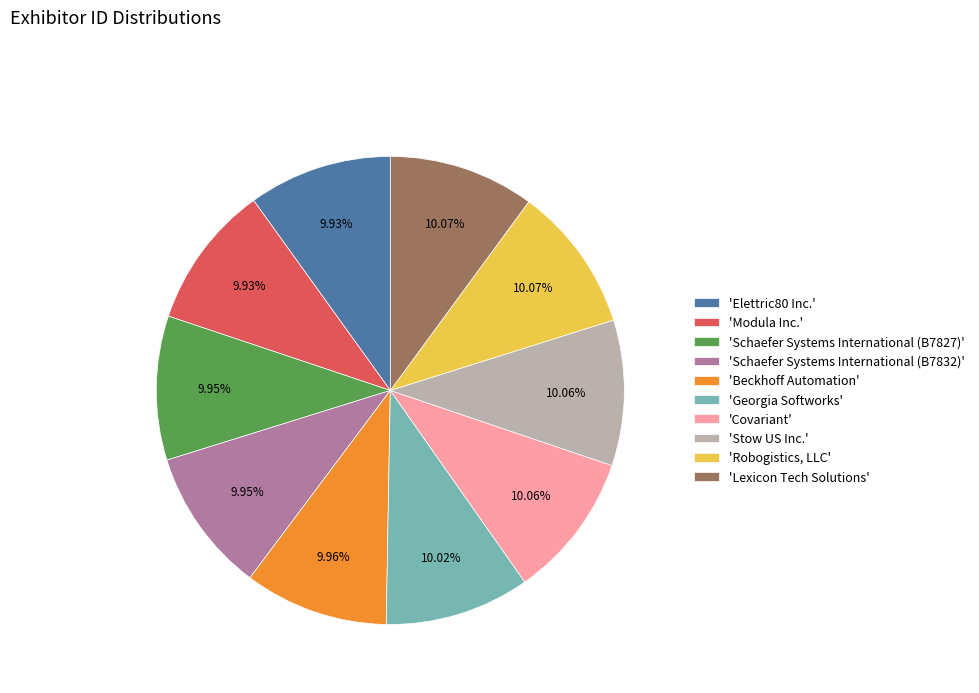

Do 'Robogistics, LLC' and 'Elettric80 Inc.' together represent more than half of the pie?

No